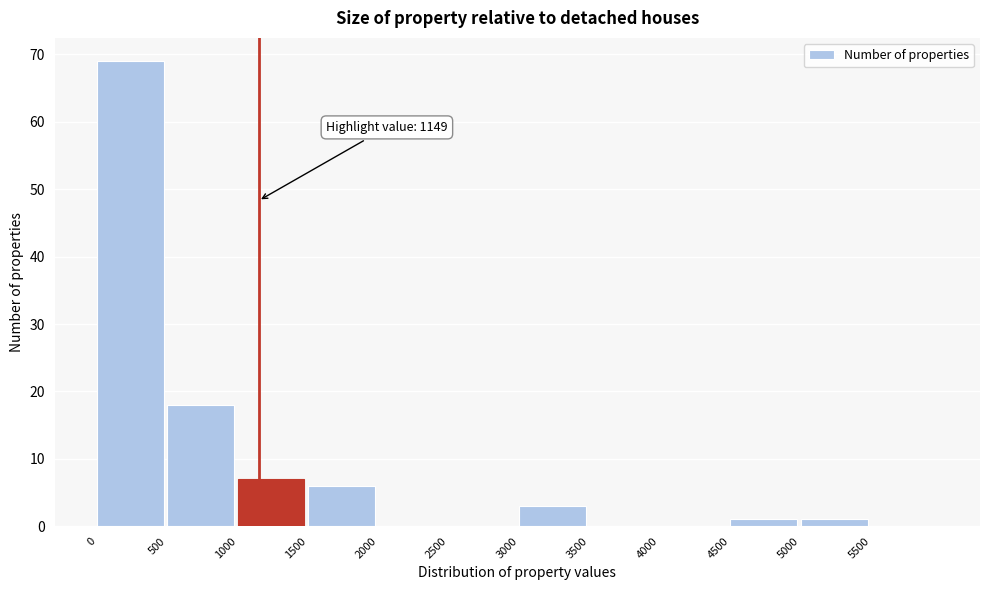

Which range on the x-axis has the tallest bar?

0 to 500